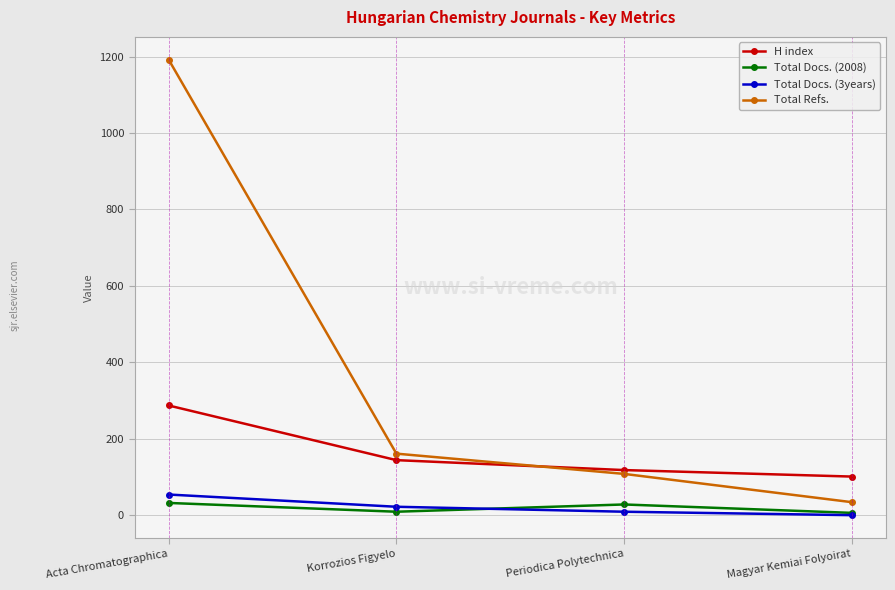

At which category does the chart reach its peak across all series?

Acta Chromatographica